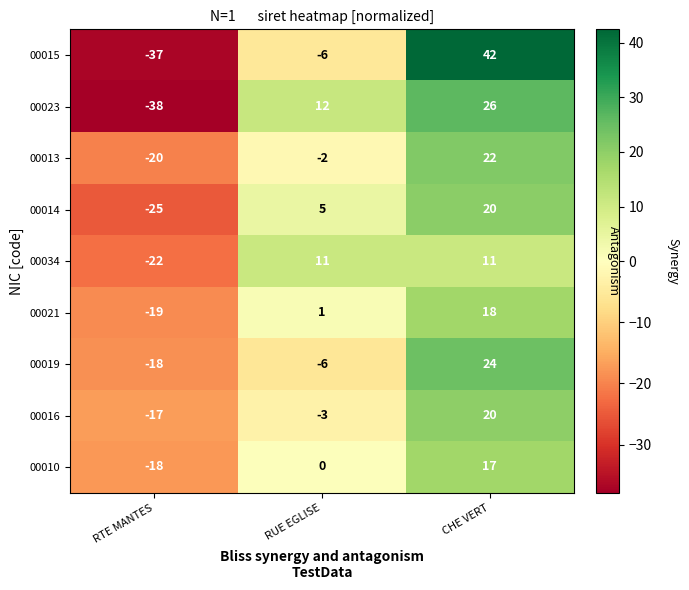

The 00013 series shows -2 at RUE EGLISE. True or false?

True